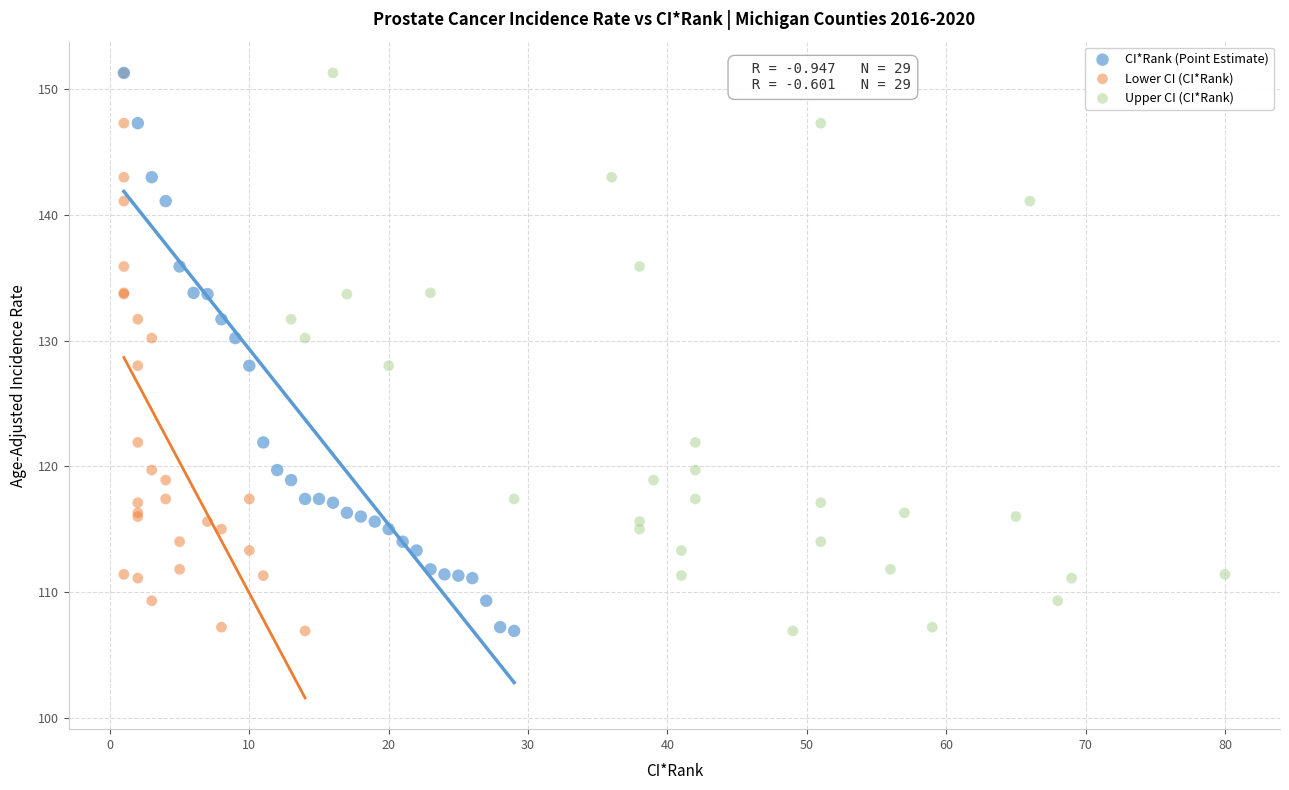

What are all the series names shown in the legend?

CI*Rank (Point Estimate), Lower CI (CI*Rank), Upper CI (CI*Rank)